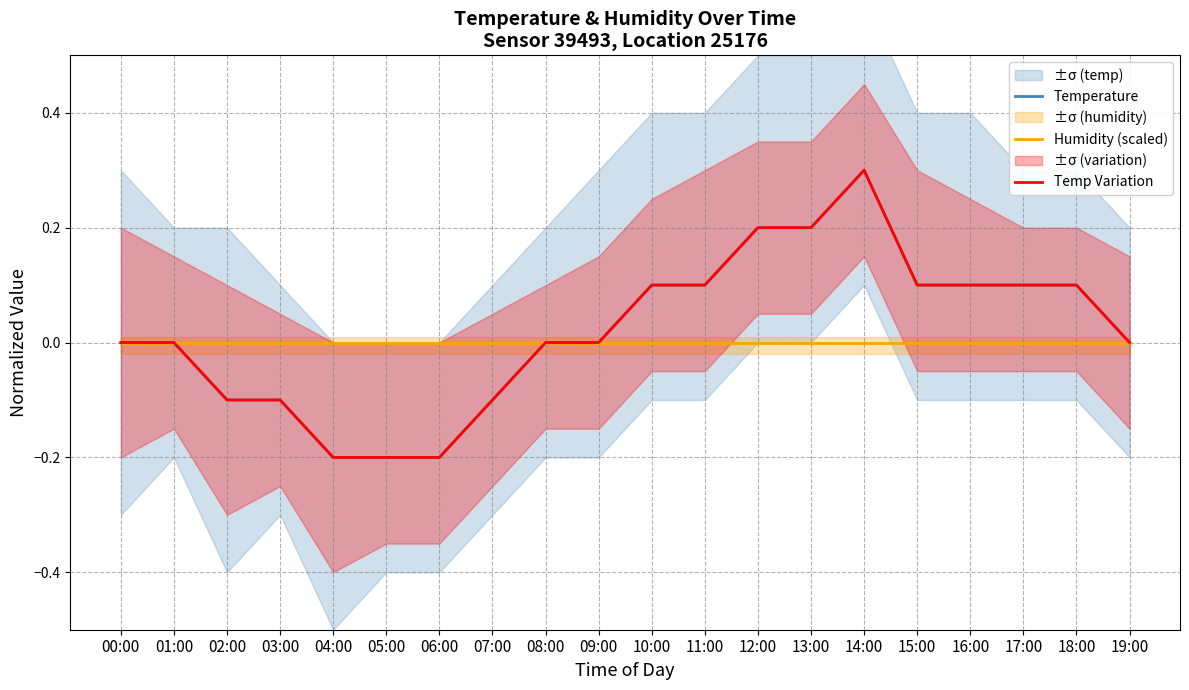

Reading left to right, list all the values displayed in this chart.

Temperature: 00:00=0.0	01:00=0.0	02:00=-0.1	03:00=-0.1	04:00=-0.2	05:00=-0.2	06:00=-0.2	07:00=-0.1	08:00=0.0	09:00=0.0	10:00=0.1	11:00=0.1	12:00=0.2	13:00=0.2	14:00=0.3	15:00=0.1	16:00=0.1	17:00=0.1	18:00=0.1	19:00=0.0
Humidity (scaled): 00:00=-0.0	01:00=-0.0	02:00=-0.0	03:00=-0.0	04:00=-0.0	05:00=-0.0	06:00=-0.0	07:00=-0.0	08:00=-0.0	09:00=-0.0	10:00=-0.0	11:00=-0.0	12:00=-0.0	13:00=-0.0	14:00=-0.0	15:00=-0.0	16:00=-0.0	17:00=-0.0	18:00=-0.0	19:00=-0.0
Temp Variation: 00:00=0.0	01:00=0.0	02:00=-0.1	03:00=-0.1	04:00=-0.2	05:00=-0.2	06:00=-0.2	07:00=-0.1	08:00=0.0	09:00=0.0	10:00=0.1	11:00=0.1	12:00=0.2	13:00=0.2	14:00=0.3	15:00=0.1	16:00=0.1	17:00=0.1	18:00=0.1	19:00=0.0